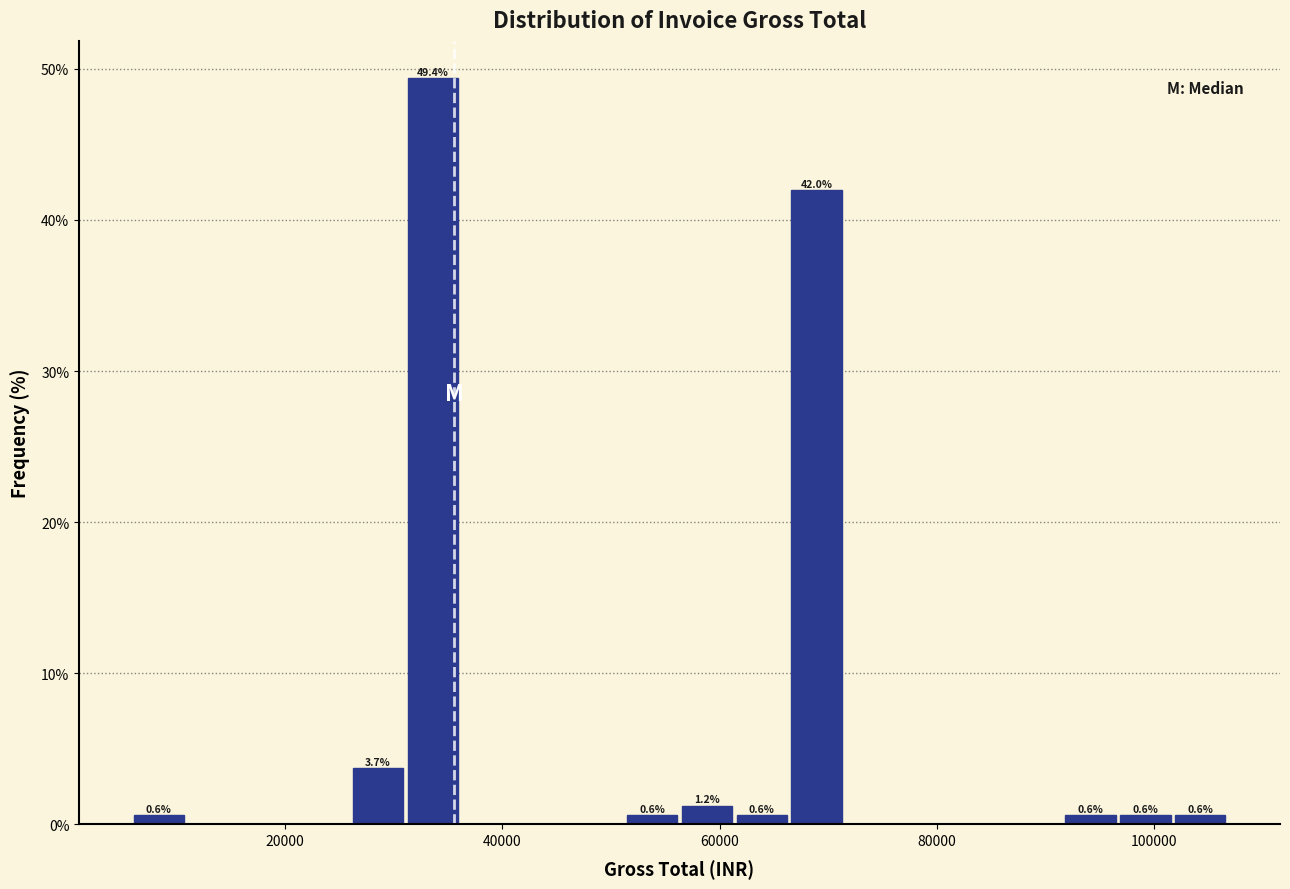

Around what value on the x-axis is the tallest bar? Give the approximate position of its centre, as read against the axis.

34000